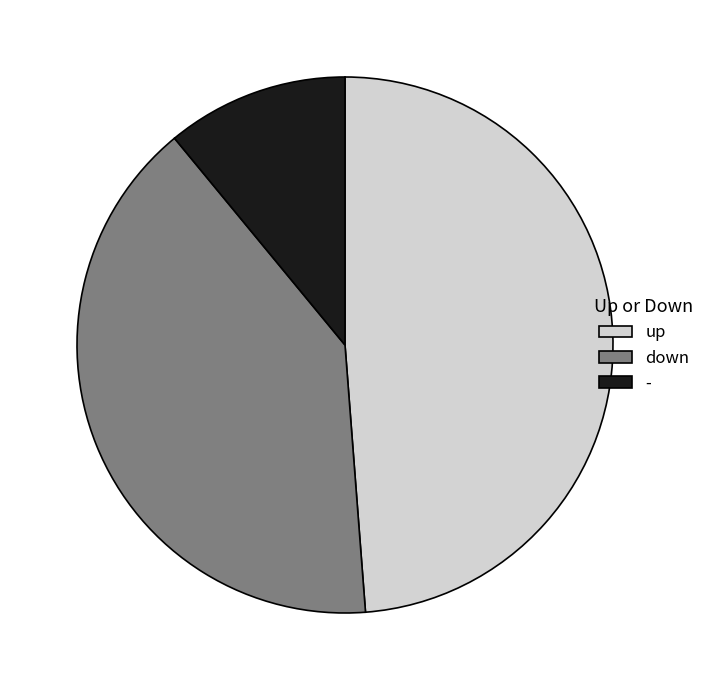

What is the largest slice in the pie chart?

up